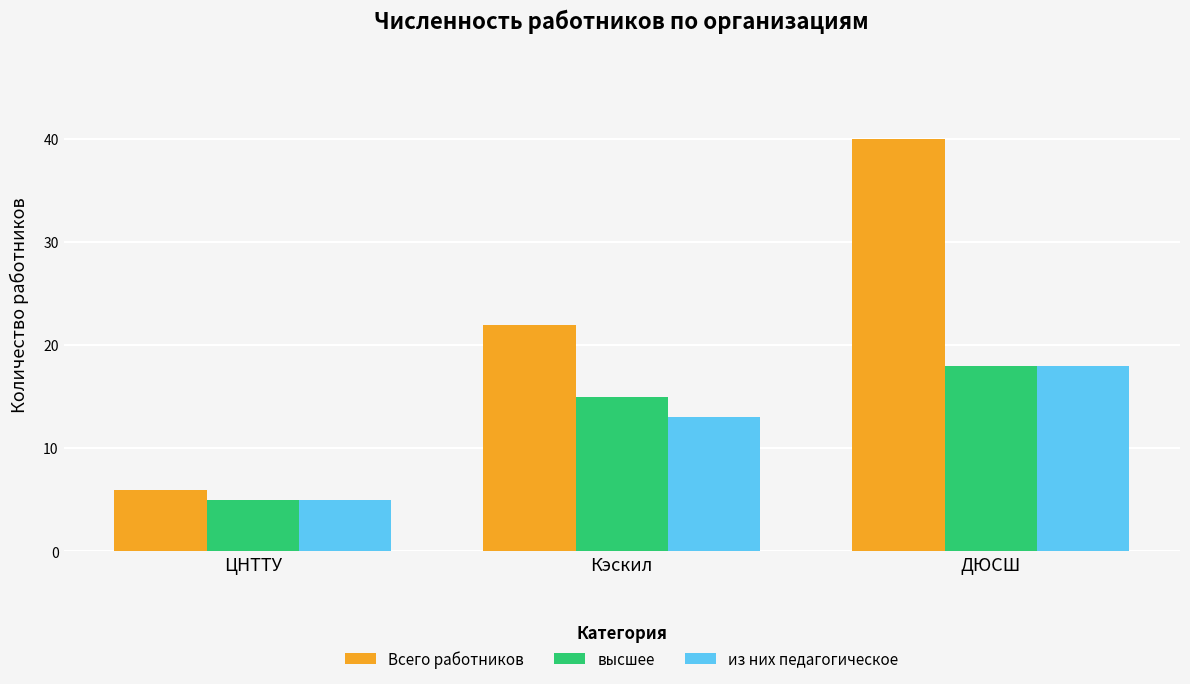

What is the label of the 2nd bar from the right?

Кэскил